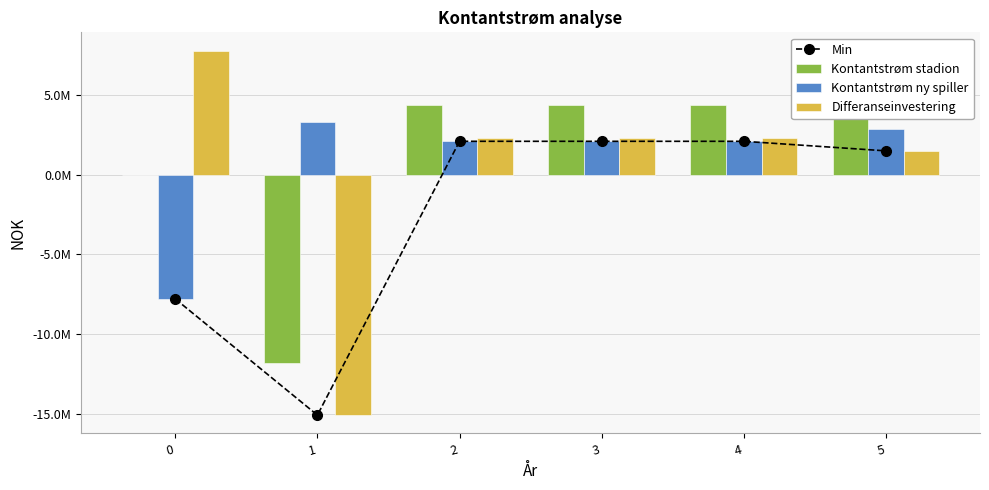

What is the maximum value shown in the chart?

7800000